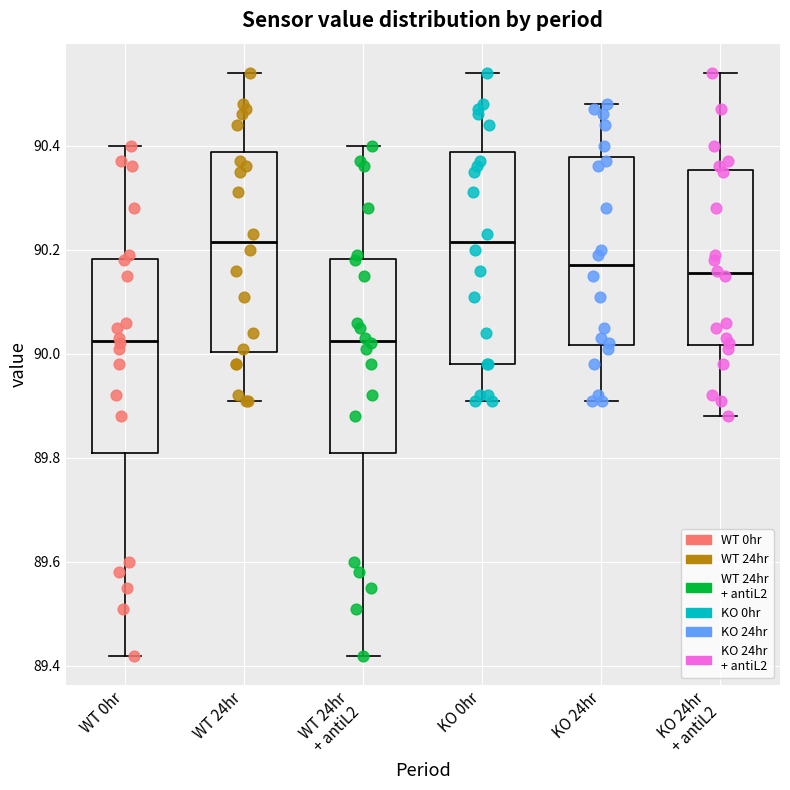

Where does the median line of the box for WT 24hr + antiL2 sit on the y-axis? The values are not printed on the chart, so give them approximately, as read against the axis.

90.02